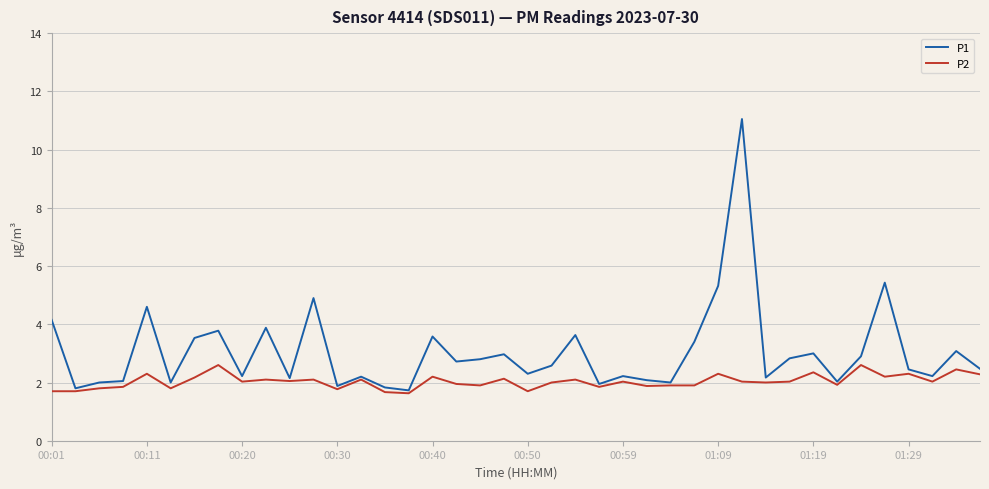

Which series has the widest spread of values?

P1